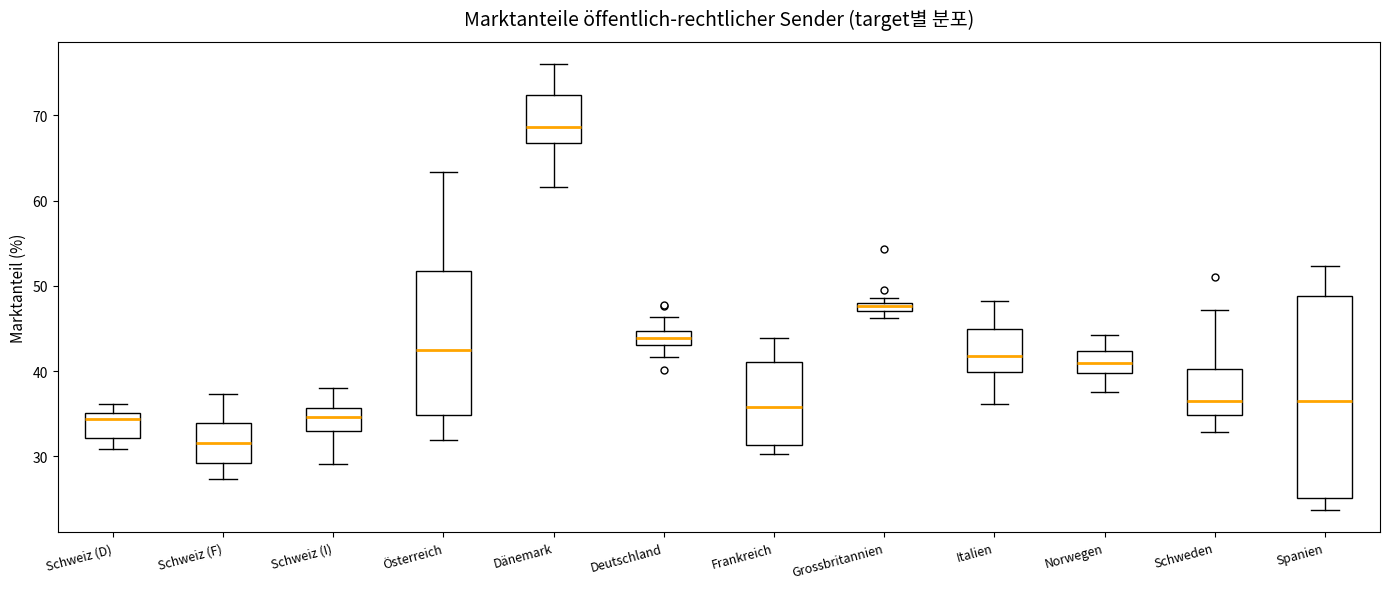

Which box is the tallest, from its lower edge to its upper edge?

Spanien